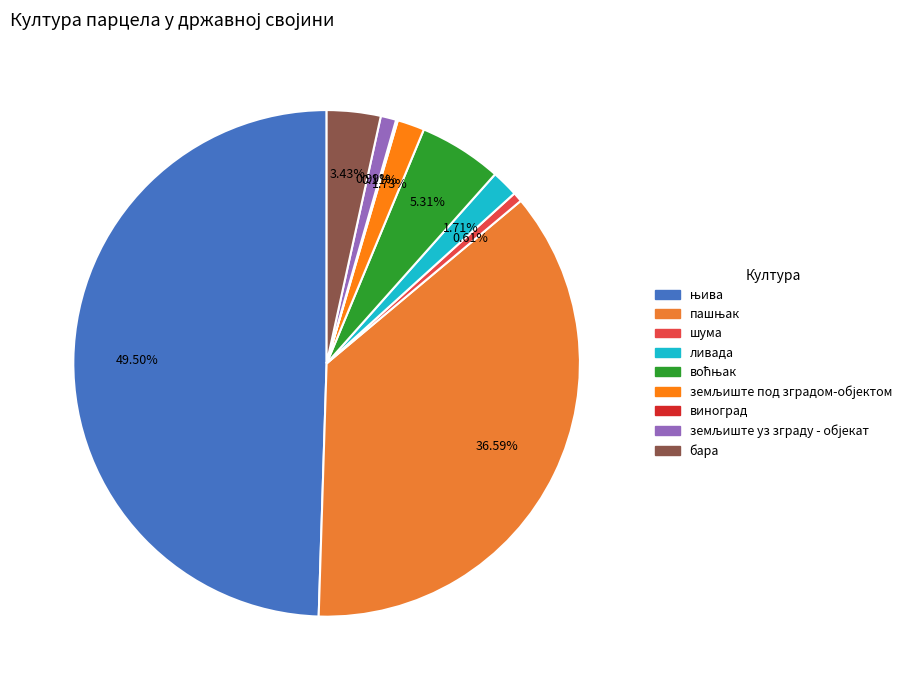

Combined, what portion of the pie is земљиште под зградом-објектом and земљиште уз зграду - објекат?

2.7%